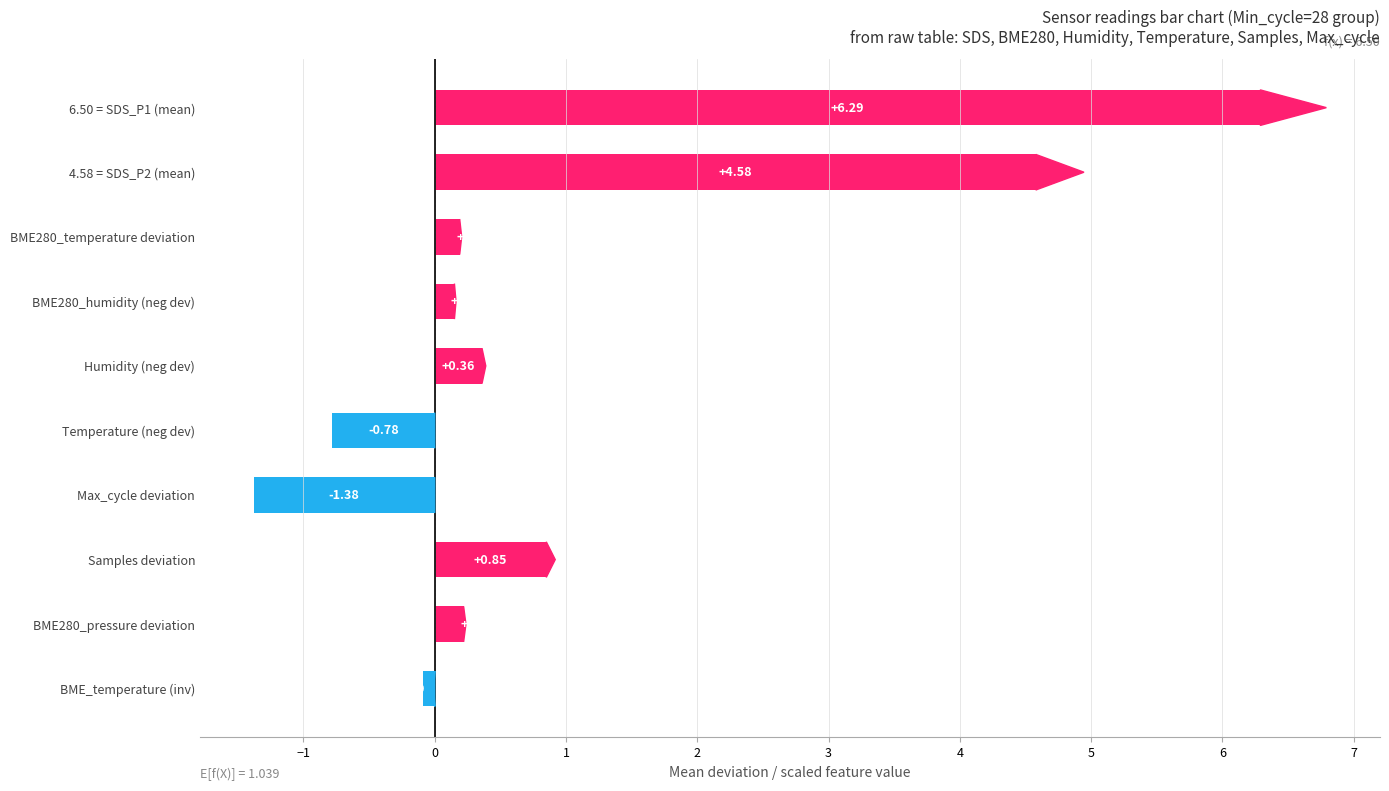

At which category does the chart reach its minimum across all series?

Max_cycle deviation